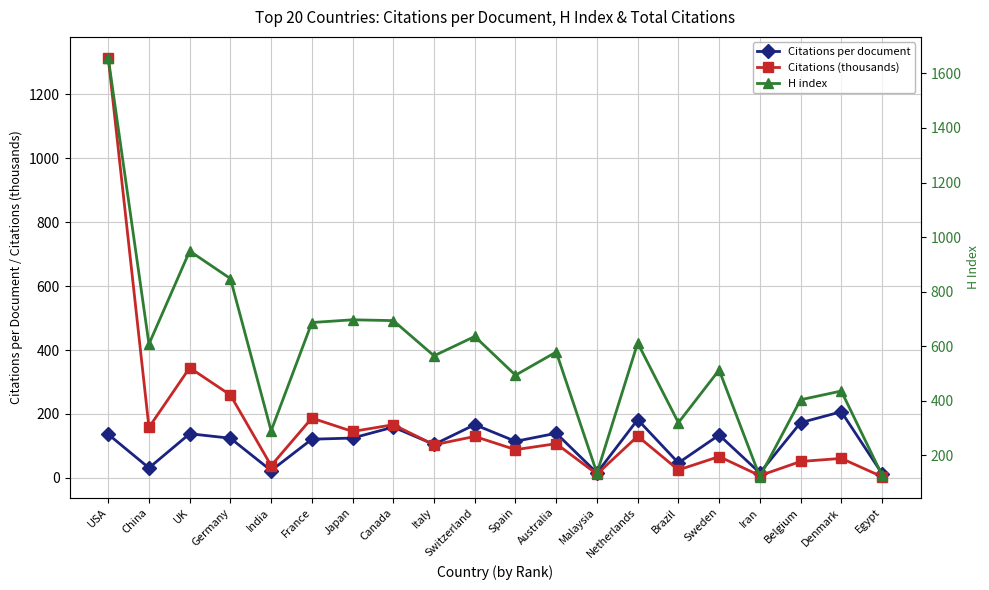

The Citations (thousands) series shows 223.9 at Switzerland. True or false?

False